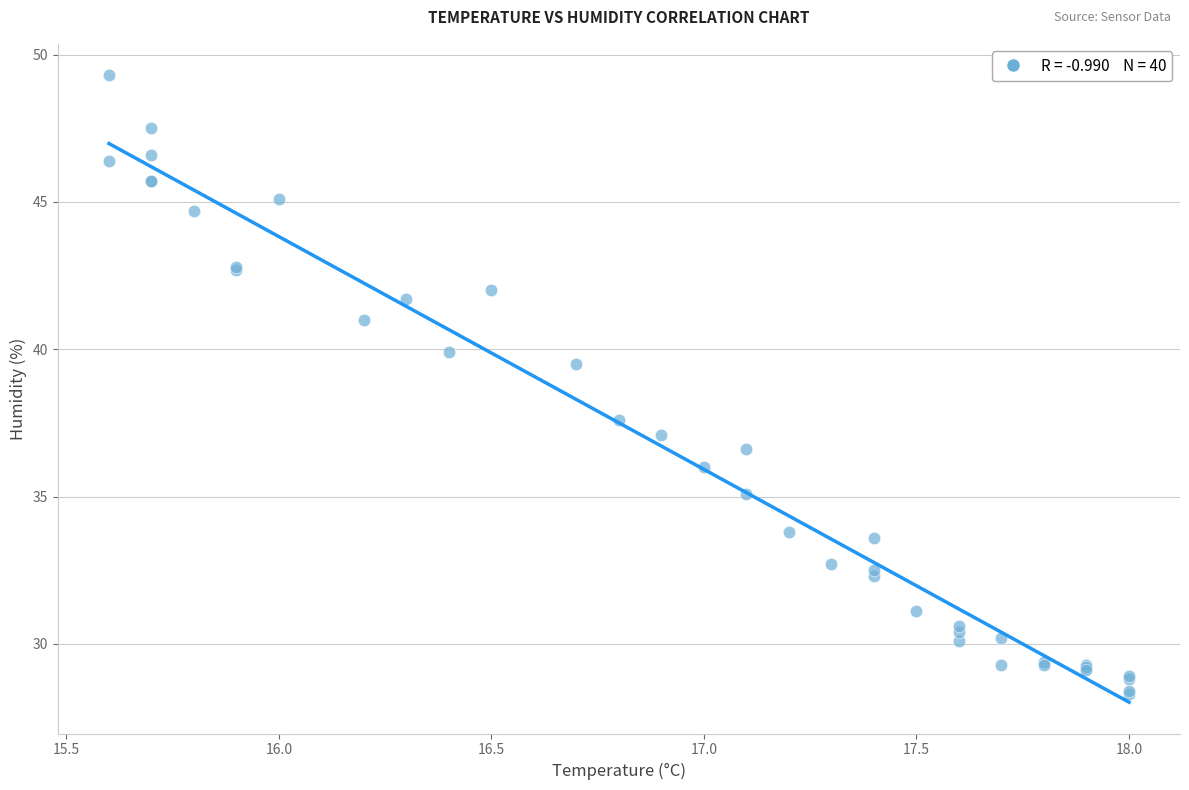

What Y value in the scatter plot is closest to 38?

37.6